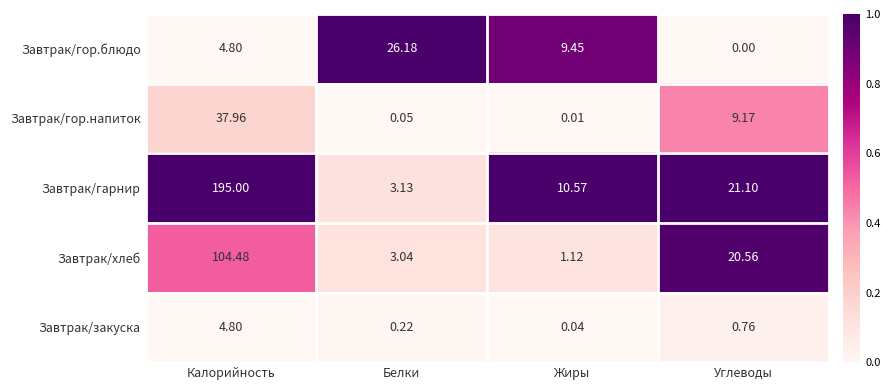

Which series has the largest total across all categories?

Завтрак/гарнир